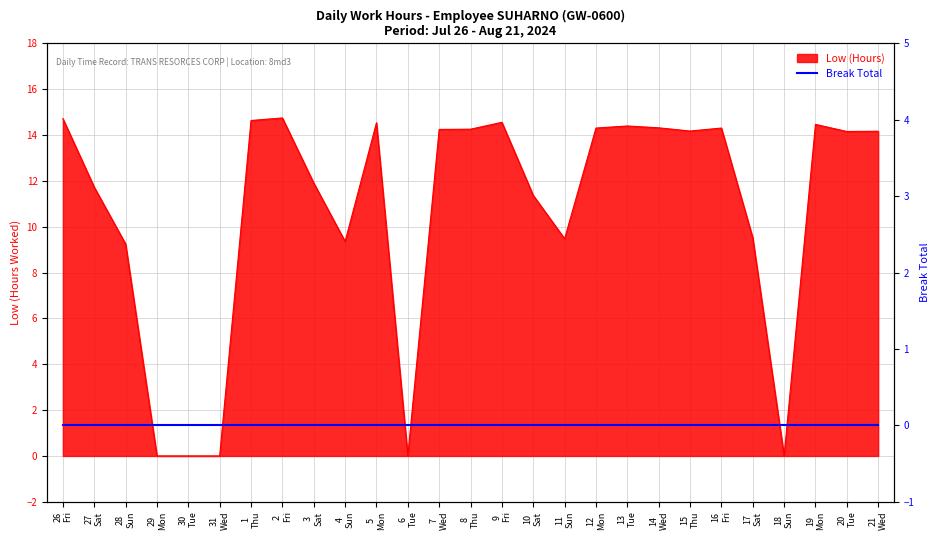

What is the change in value from 28 Sun to 31 Wed?

-9.2